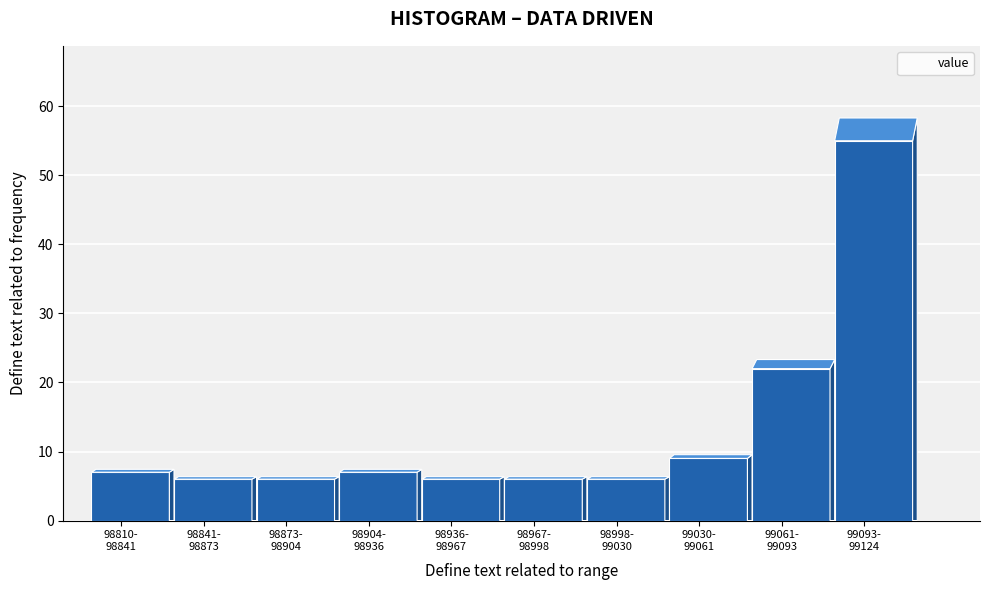

Reading right to left, transcribe all the data shown in this chart.

55	22	9	6	6	6	7	6	6	7